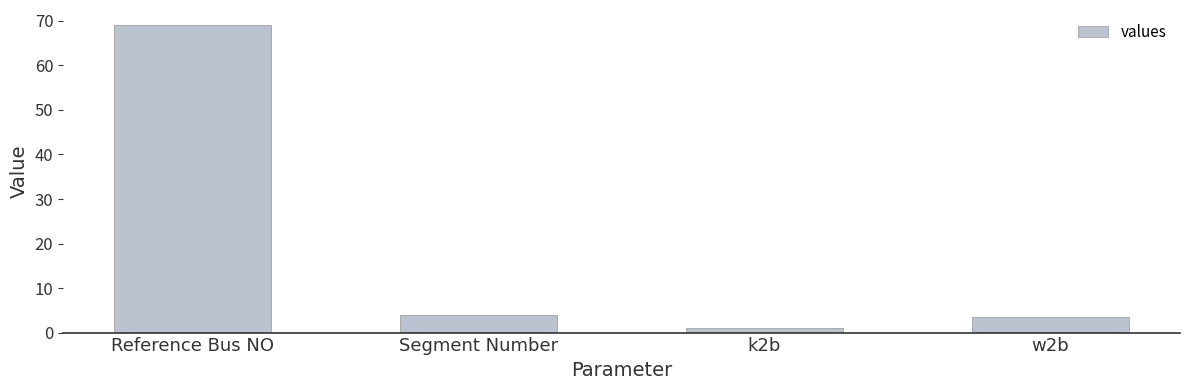

How many categories are shown in the chart?

4